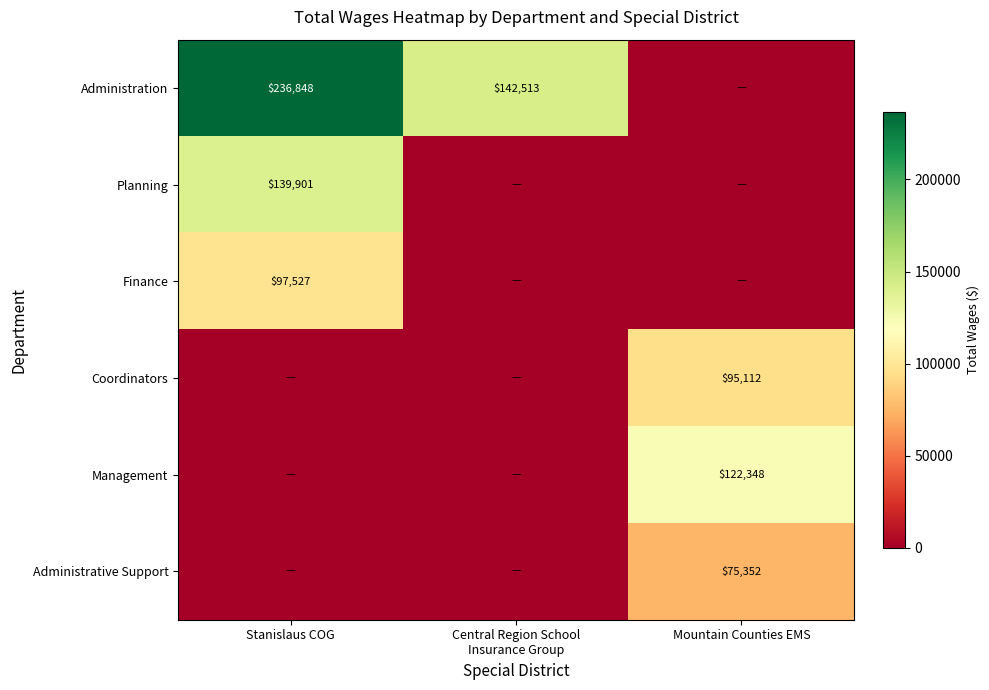

At which category is the sum across all series the highest?

Stanislaus COG